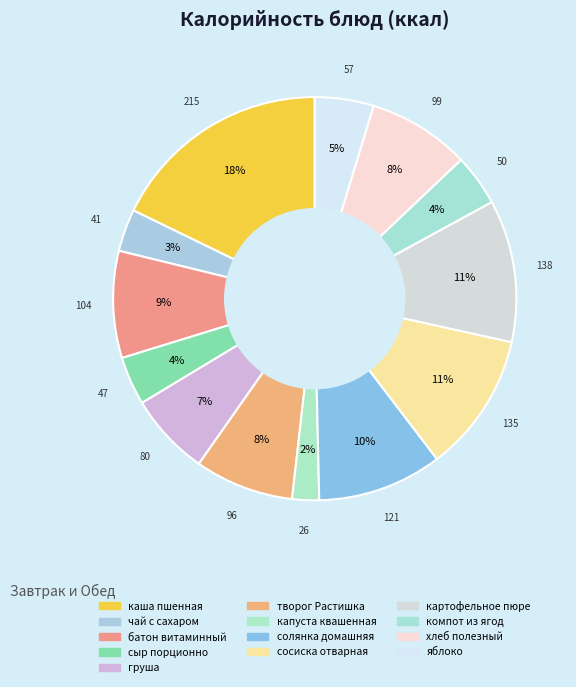

What is the ratio of the value at сыр порционно to the value at компот из ягод?

0.9